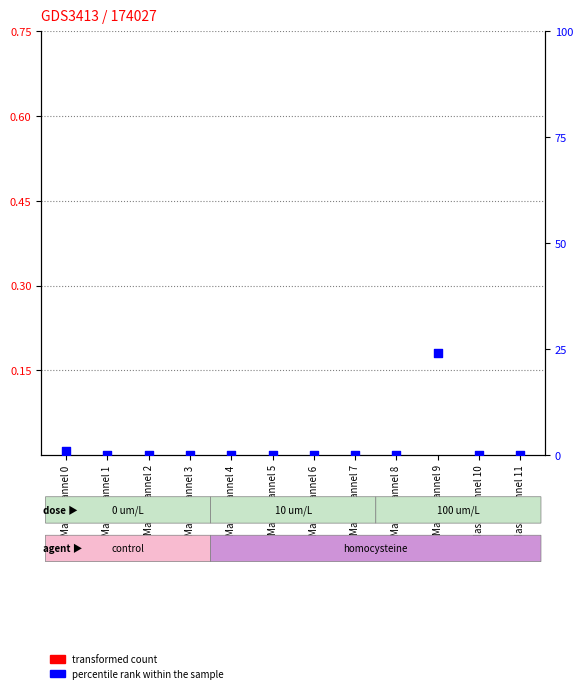

Which series has the largest total across all categories?

percentile rank within the sample